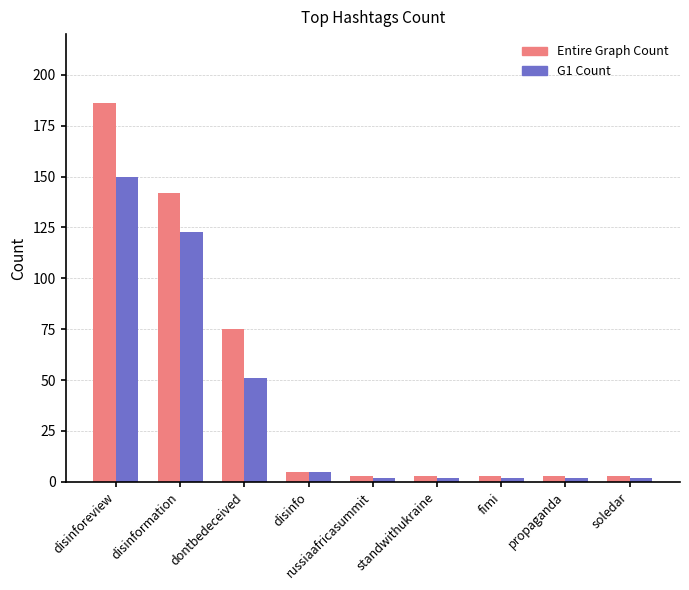

What is the label of the 8th bar from the left?

propaganda